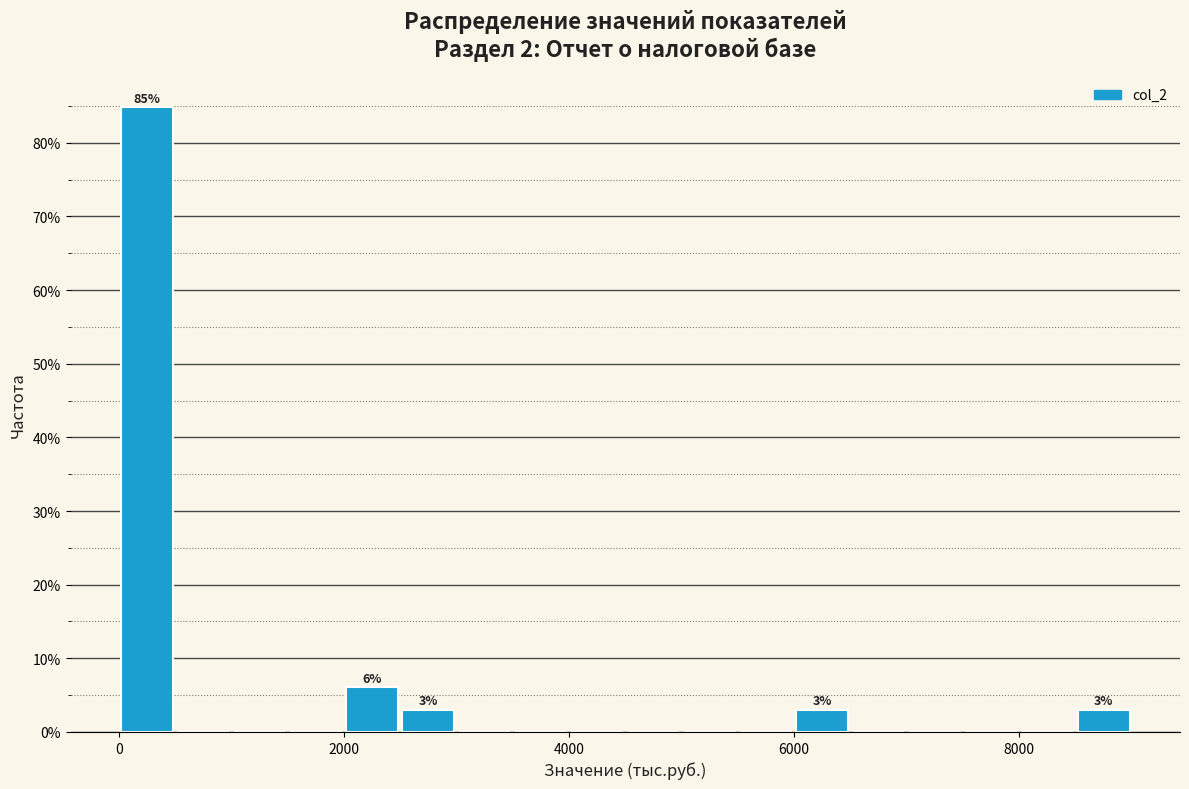

Read against the x-axis, roughly where is the centre of the tallest bar?

200